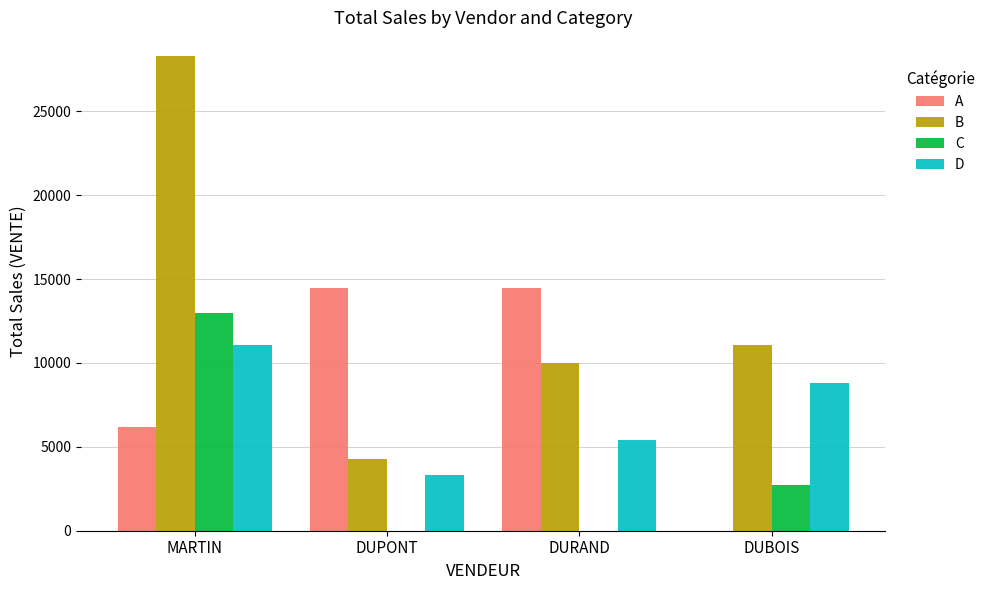

The value of B at DURAND is 15936. True or false?

False